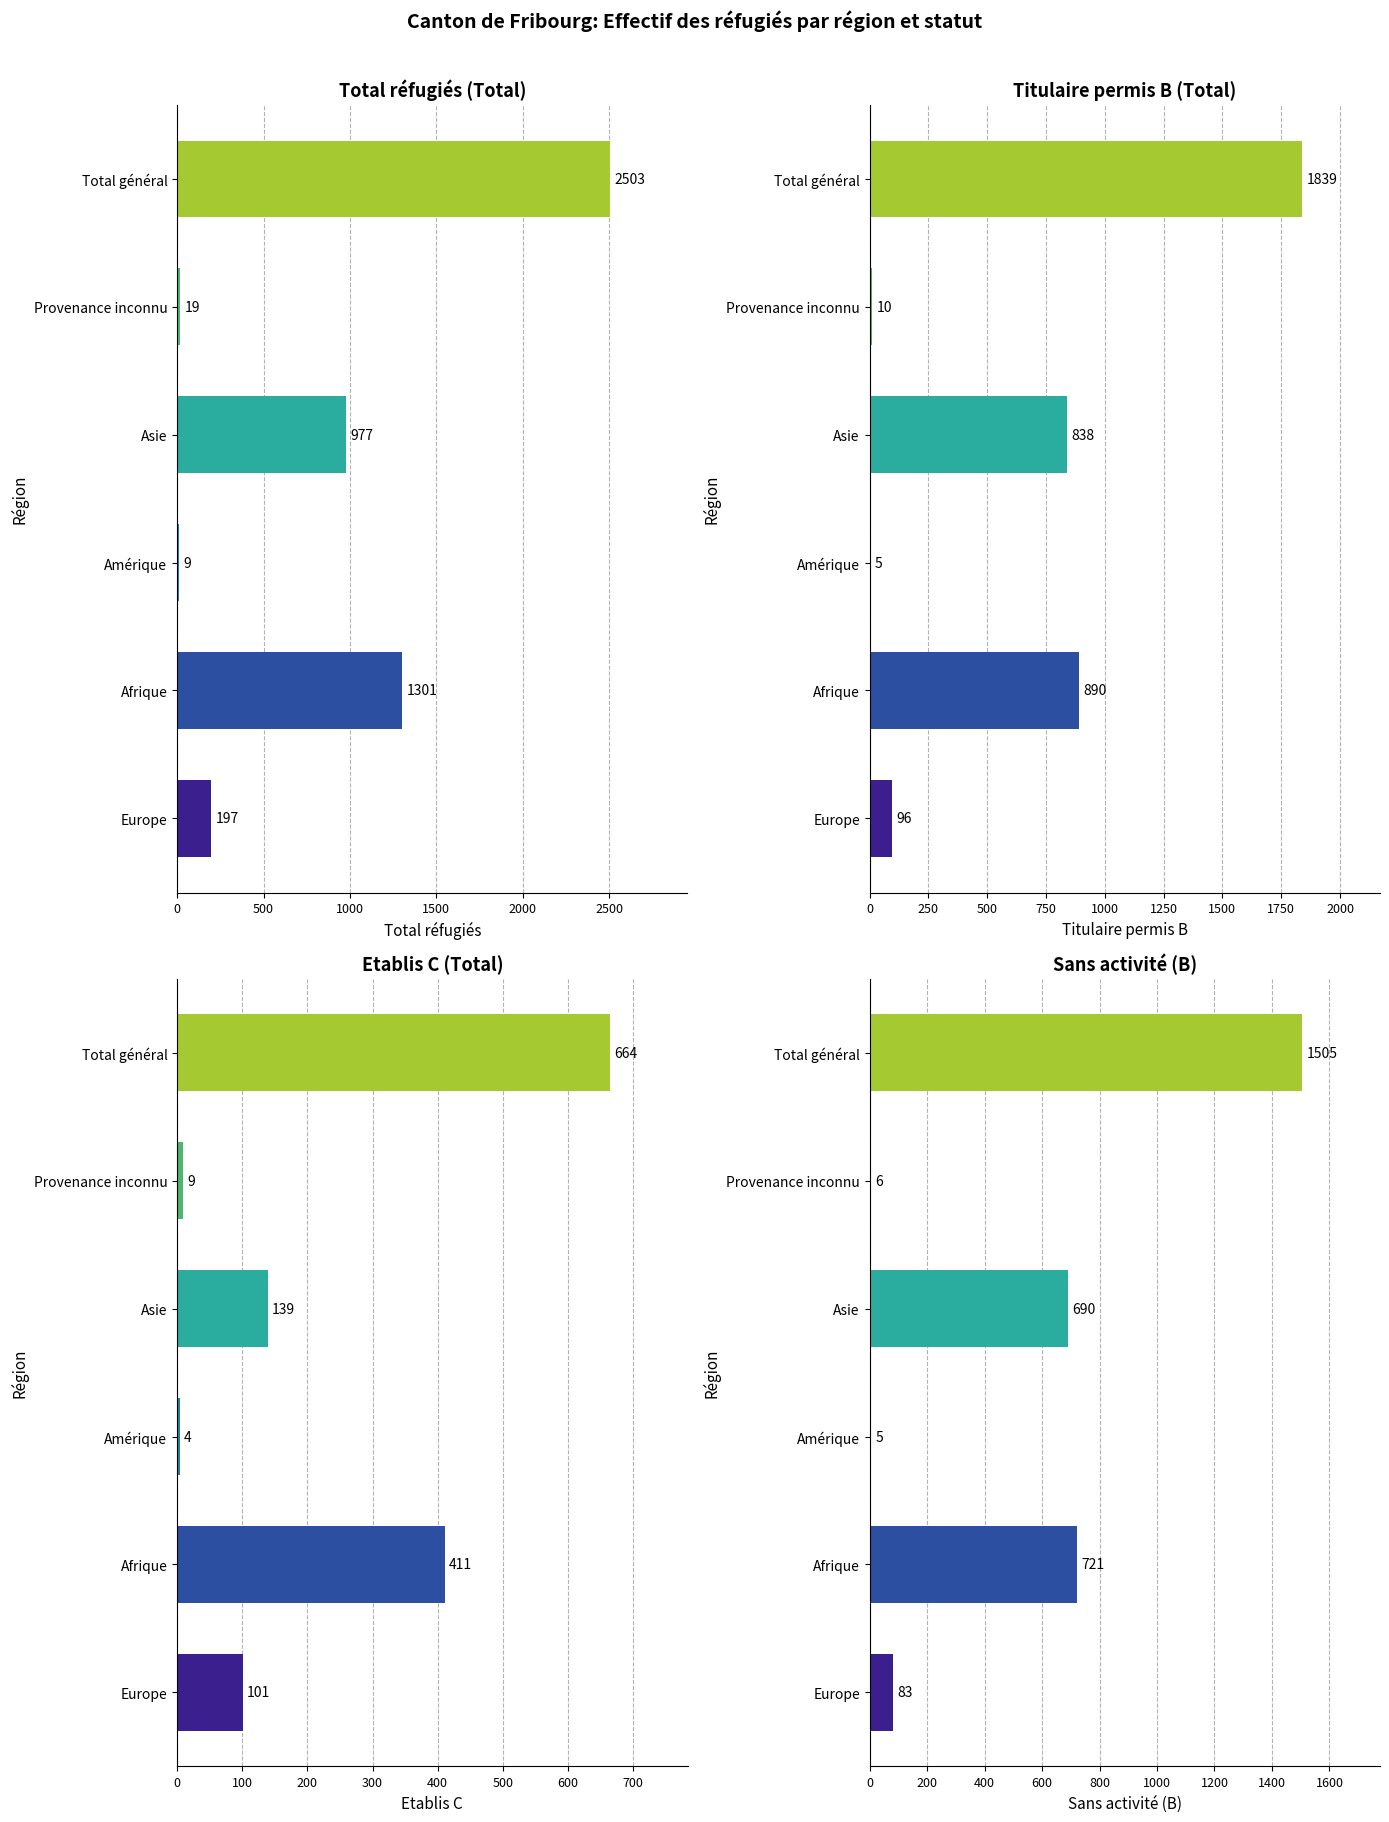

What are all the series names shown in the legend?

Total réfugiés (Total), Titulaire permis B (Total), Etablis C (Total), Sans activité (B)